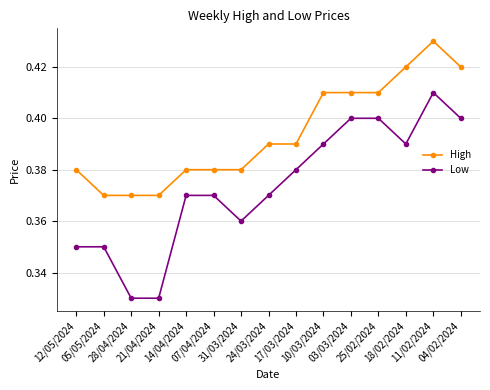

At how many categories does at least one series exceed 0?

15